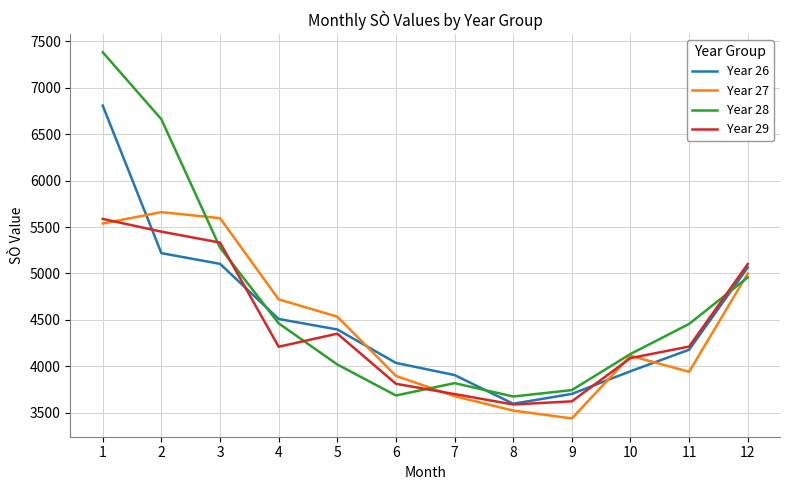

Where does the Year 27 series first go above 4535?

1